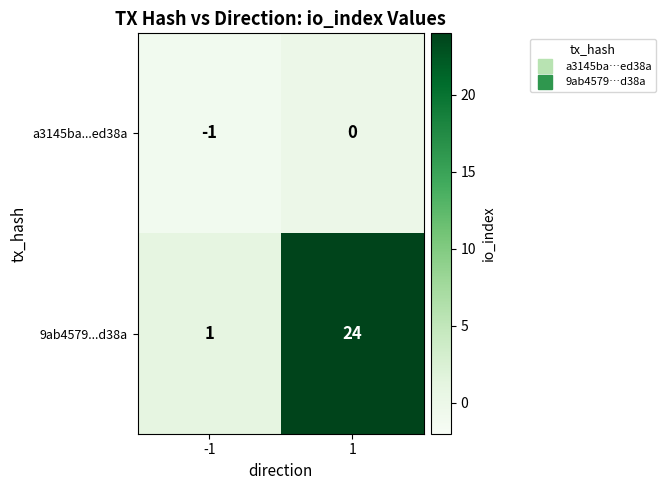

Which series has the largest range (max minus min)?

9ab4579...d38a